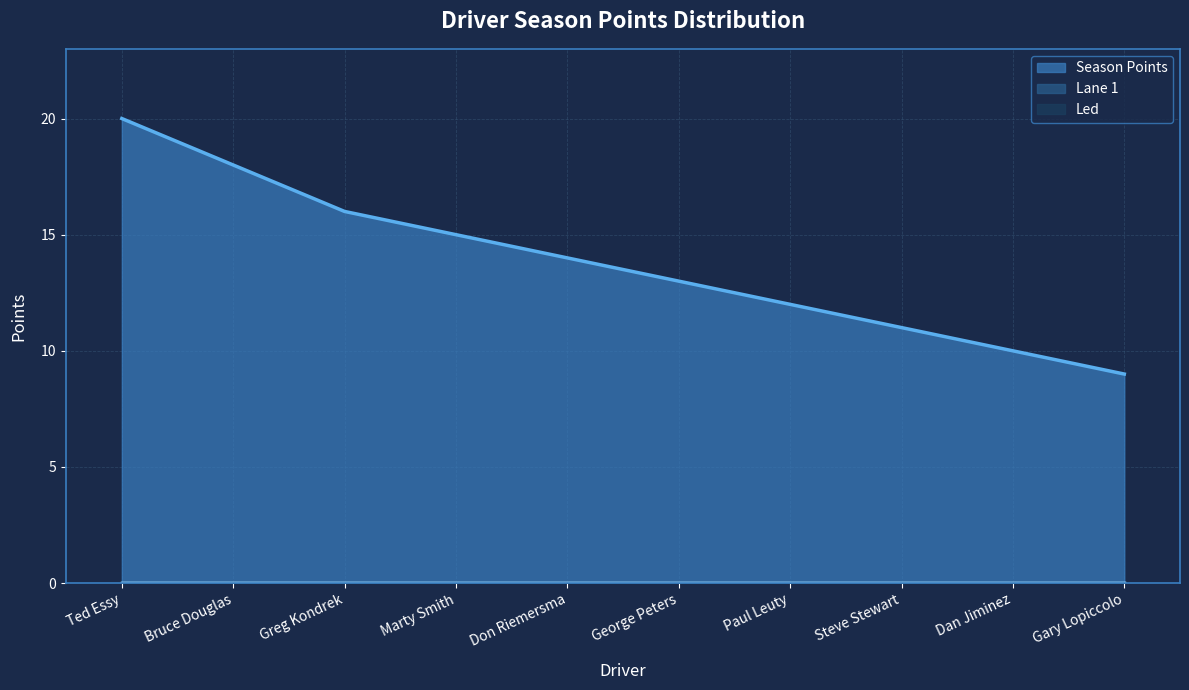

What is the average value of the Season Points series?

14